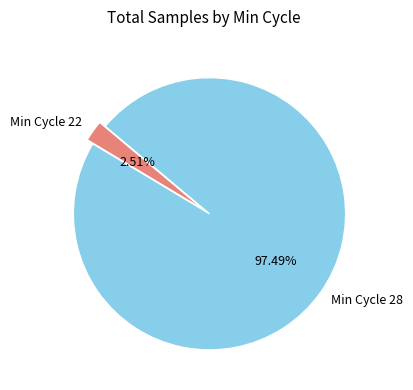

Combined, do Min Cycle 22 and Min Cycle 28 account for over 50%?

Yes